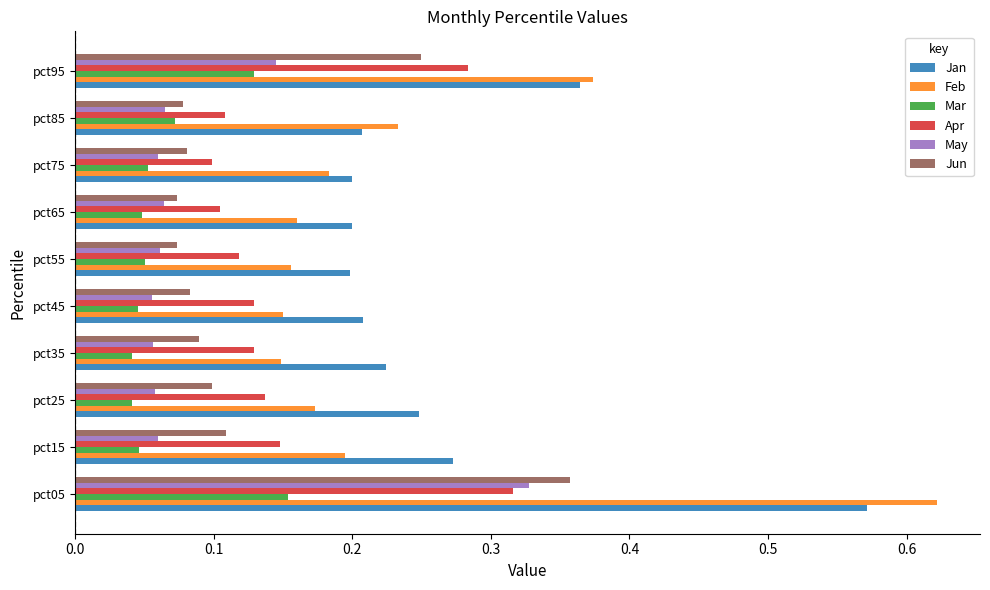

What is the sum of all Jun values?

1.3